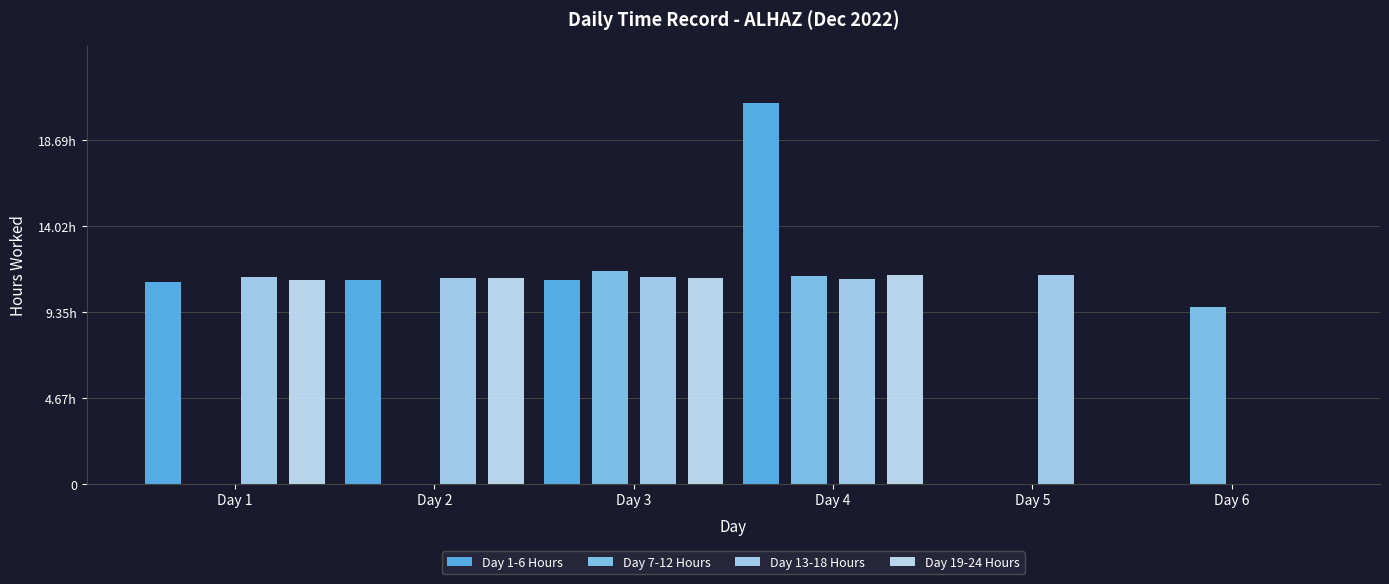

At how many categories does at least one series exceed 5?

6